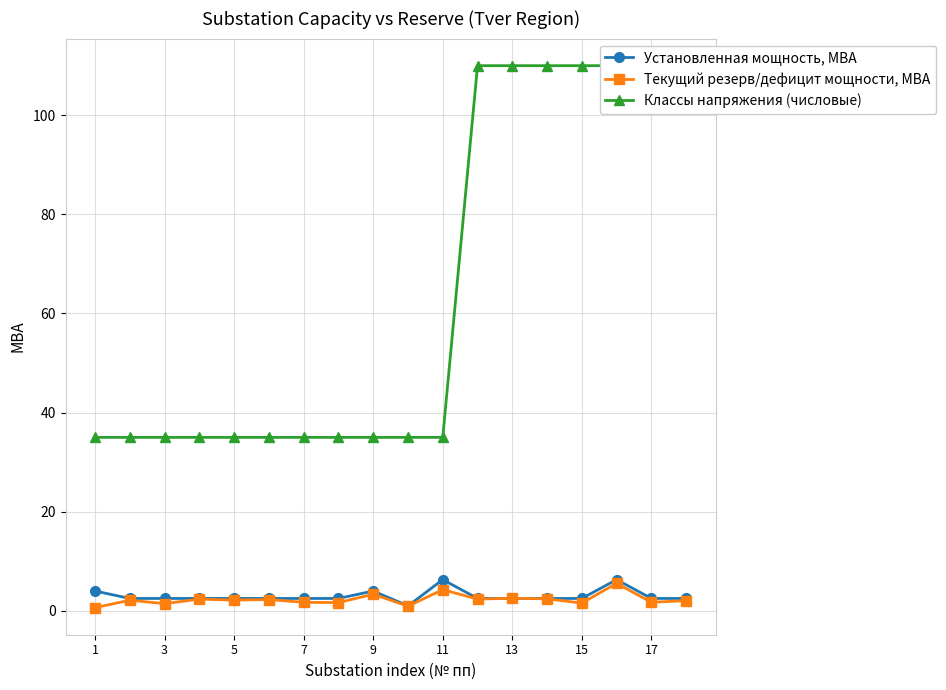

Does the chart display data point markers on the line(s)?

Yes